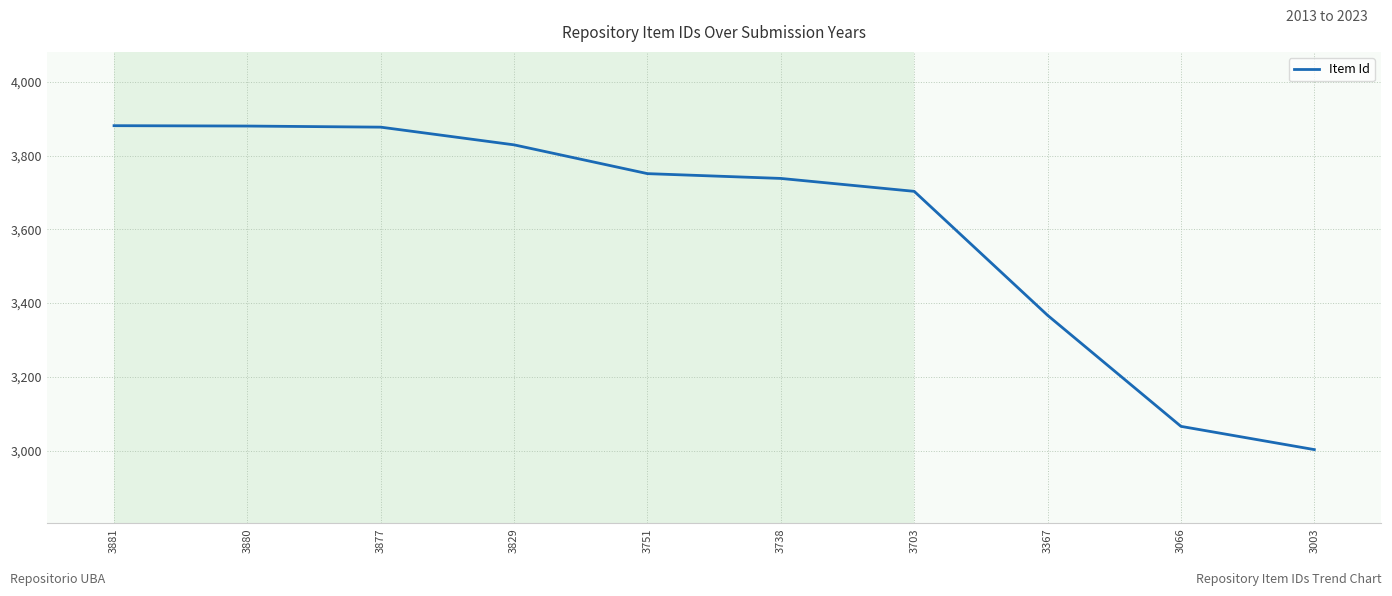

Which category has the lowest value across all series?

3003